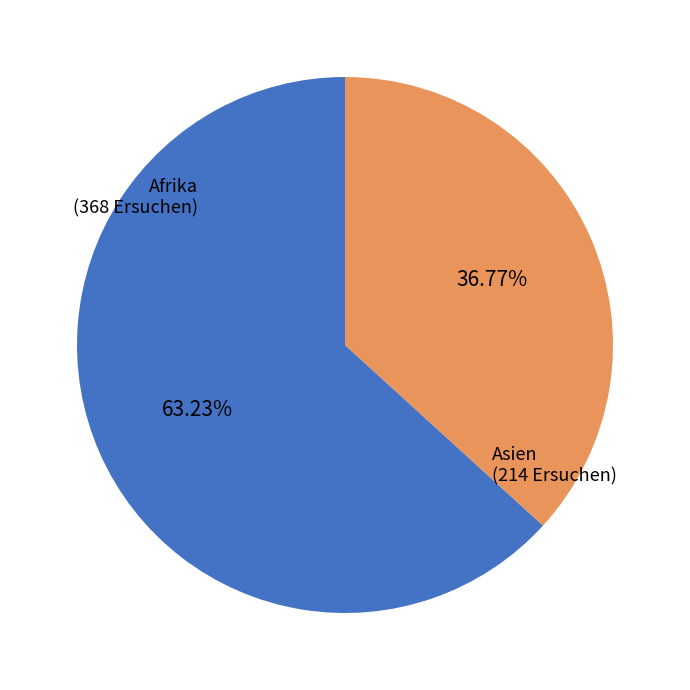

Is the sum of Asien and Afrika greater than half?

Yes